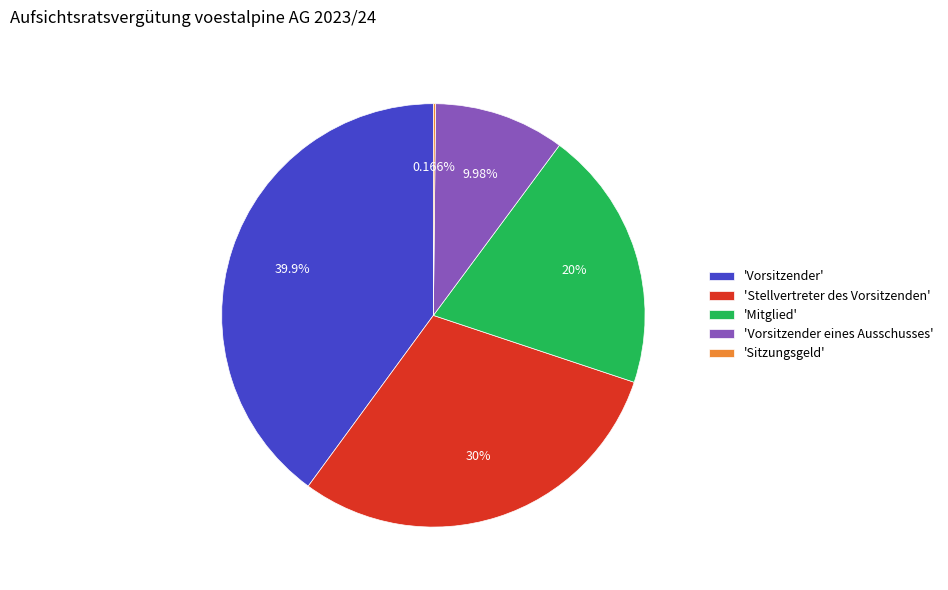

Does any single category account for the majority?

No